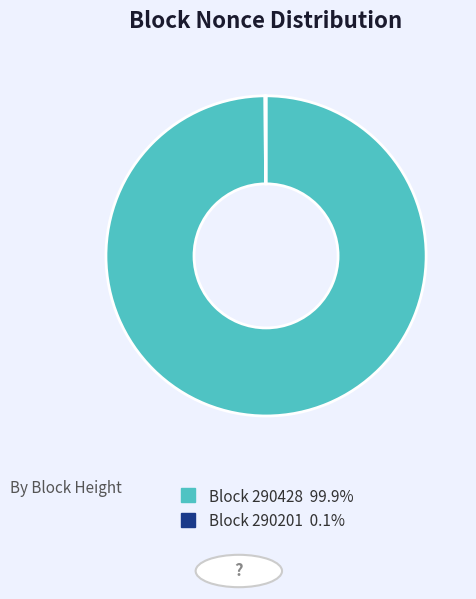

Does any single category account for the majority?

Yes